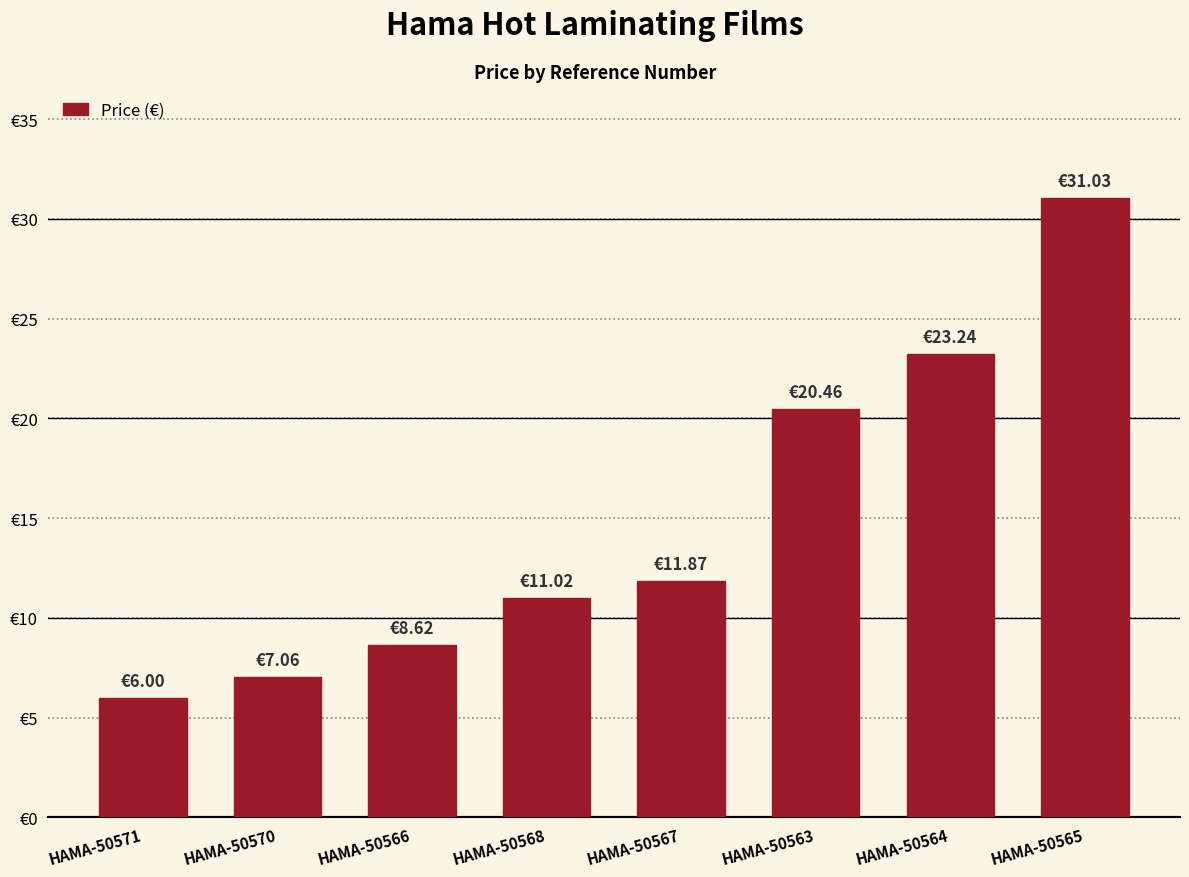

Where is the data nearest to the value 18?

HAMA-50563